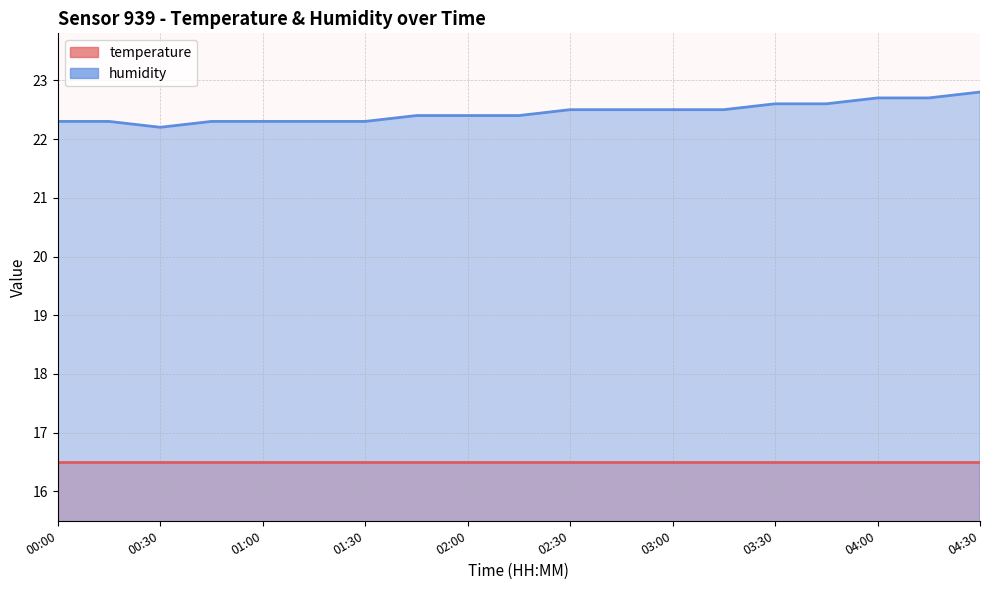

What is the label of the 18th point from the left?

04:15